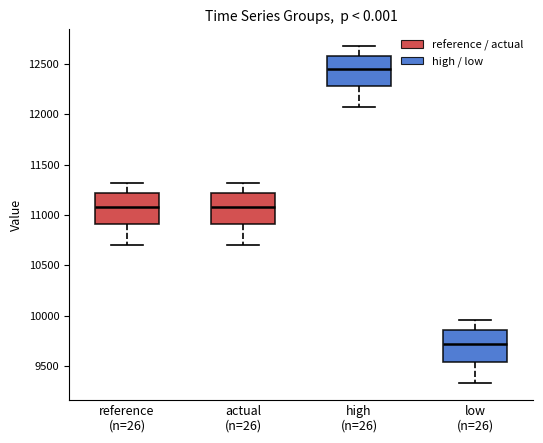

Reading left to right, transcribe this box plot: for each box, give where its median line is, the range the box spans, and where its two whiskers end, as read against the y-axis. The values are not printed on the chart, so give them approximately, as read against the axis.

reference (n=26): median 11100, box 10900 to 11200, whiskers 10700 to 11300
actual (n=26): median 11100, box 10900 to 11200, whiskers 10700 to 11300
high (n=26): median 12450, box 12300 to 12600, whiskers 12050 to 12700
low (n=26): median 9700, box 9550 to 9850, whiskers 9350 to 9950